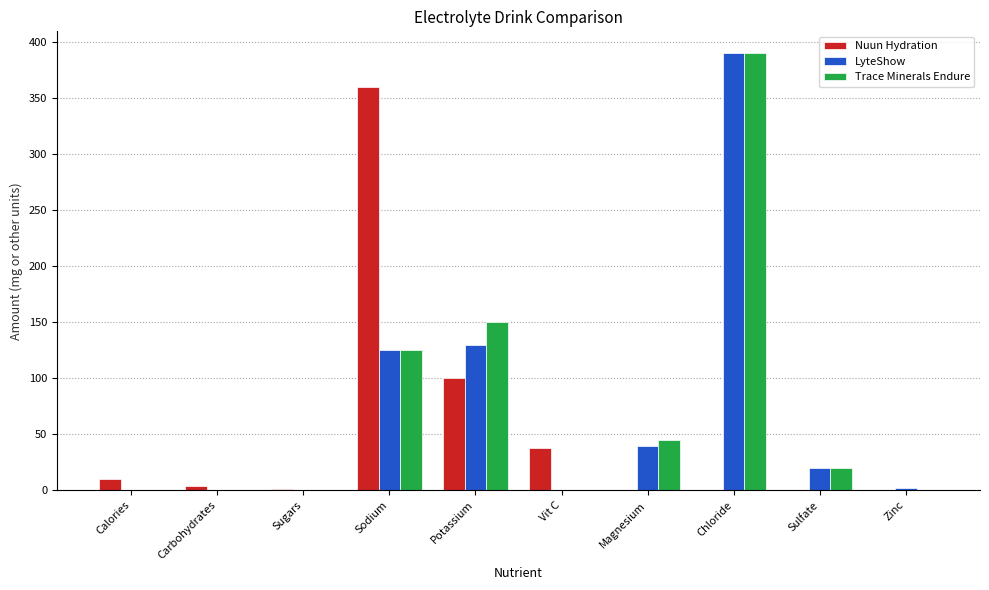

Is it true that Nuun Hydration equals -207 at Sulfate?

False